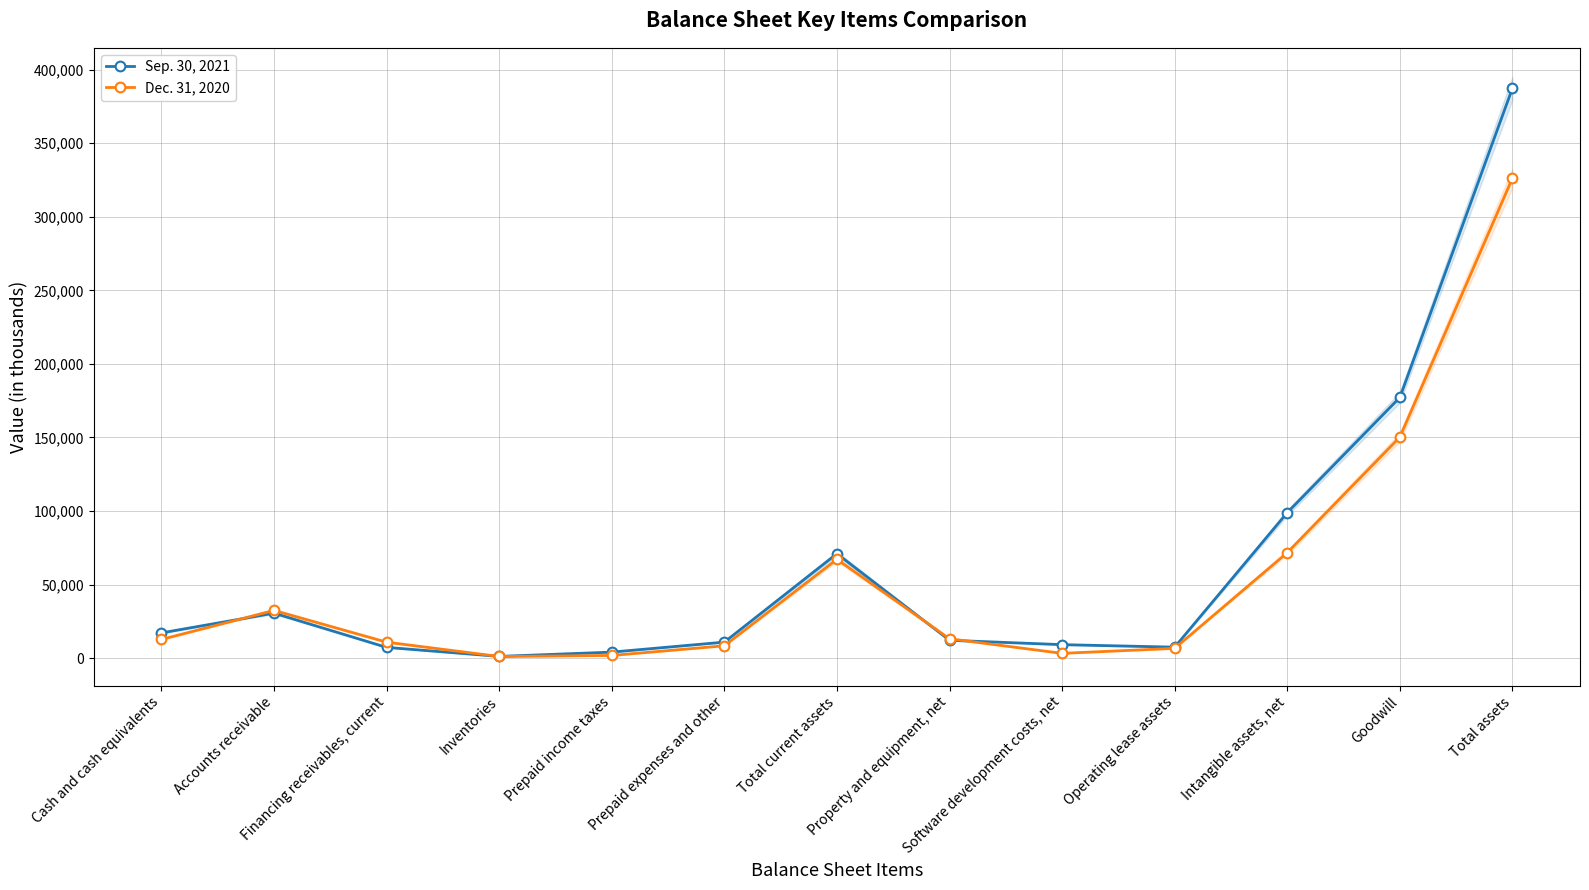

How many lines are shown in the chart?

2